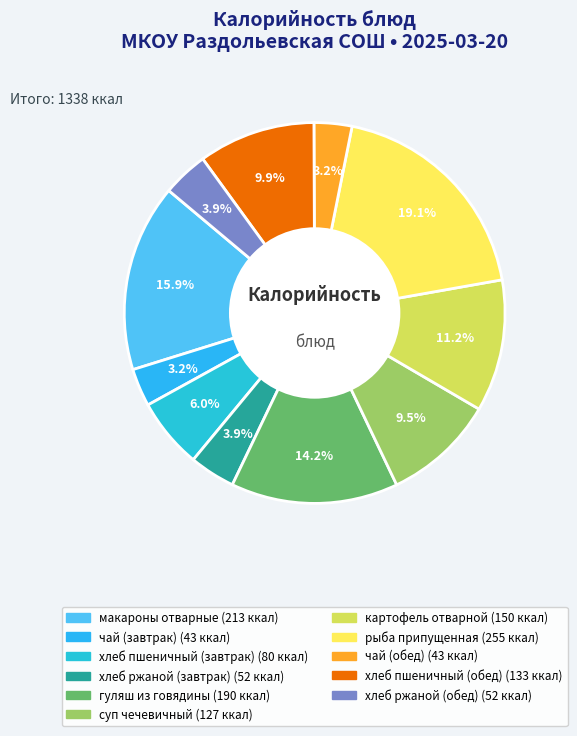

Combined, what portion of the pie is хлеб ржаной (обед) and макароны отварные?

19.8%